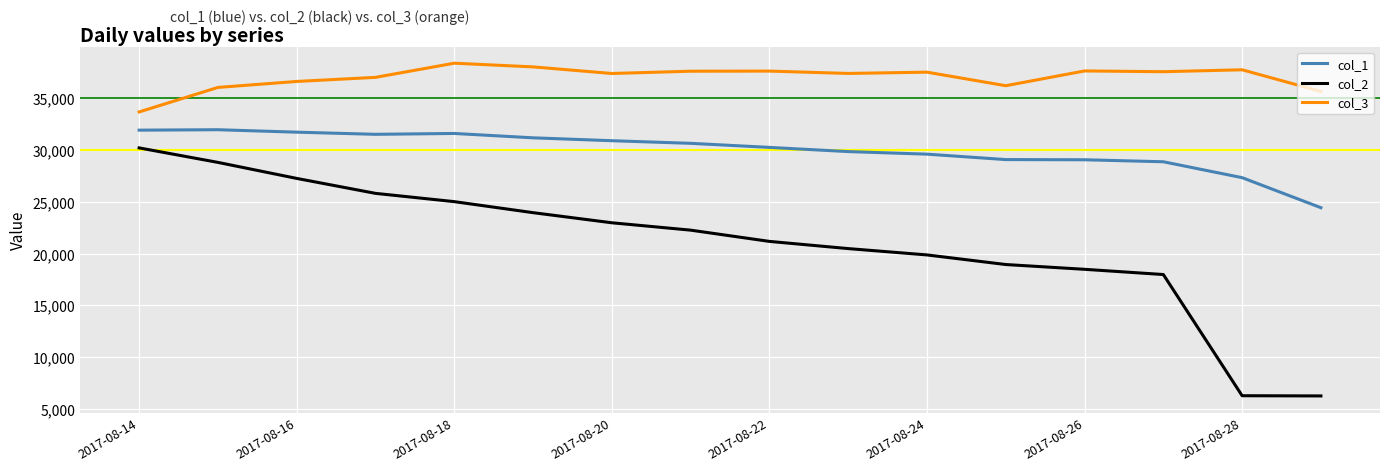

True or false: col_1 and col_2 intersect in this chart.

False